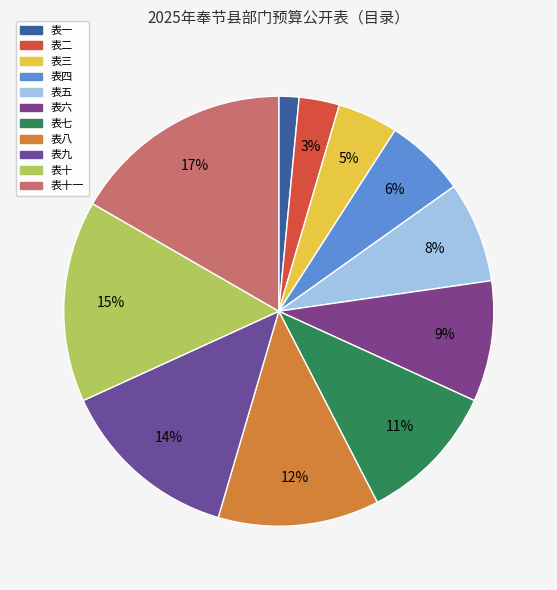

To the nearest percent, what is the difference between the largest and smallest slice percentages?

15%